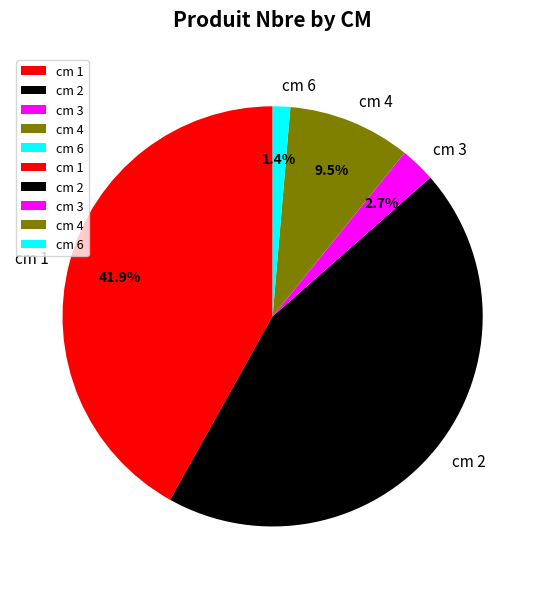

Rank the categories by value from highest to lowest.

cm 2, cm 1, cm 4, cm 3, cm 6